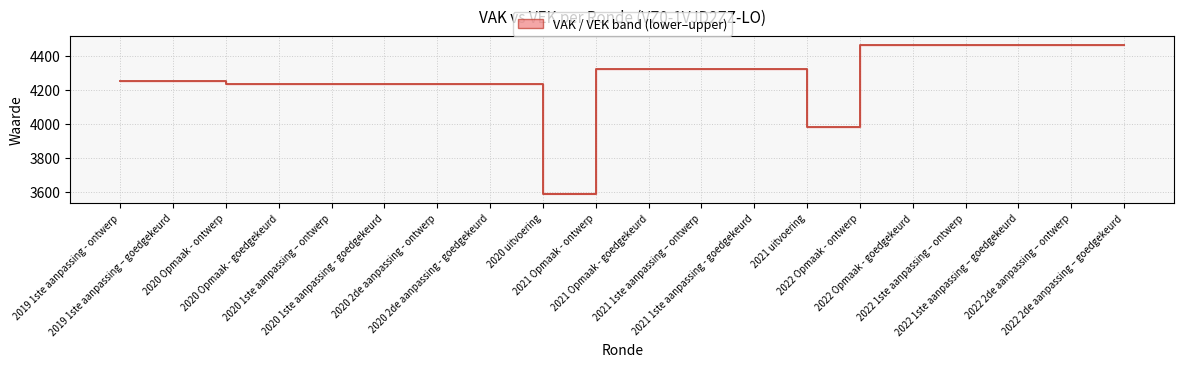

Reading right to left, what are all the values shown in this chart?

4464	4464	4464	4464	4464	4464	3979	4320	4320	4320	4320	3589	4236	4236	4236	4236	4236	4236	4253	4253